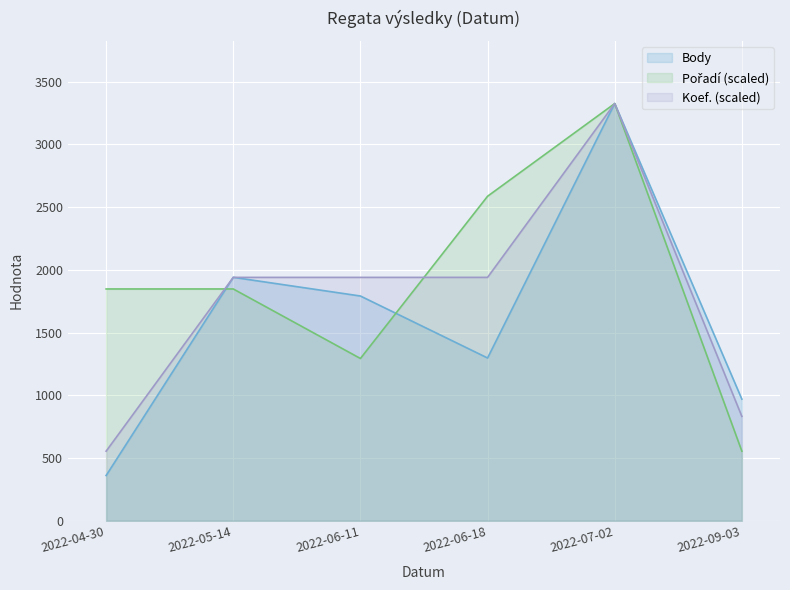

Between which two adjacent categories do Body and Koef. first intersect?

2022-04-30 and 2022-05-14